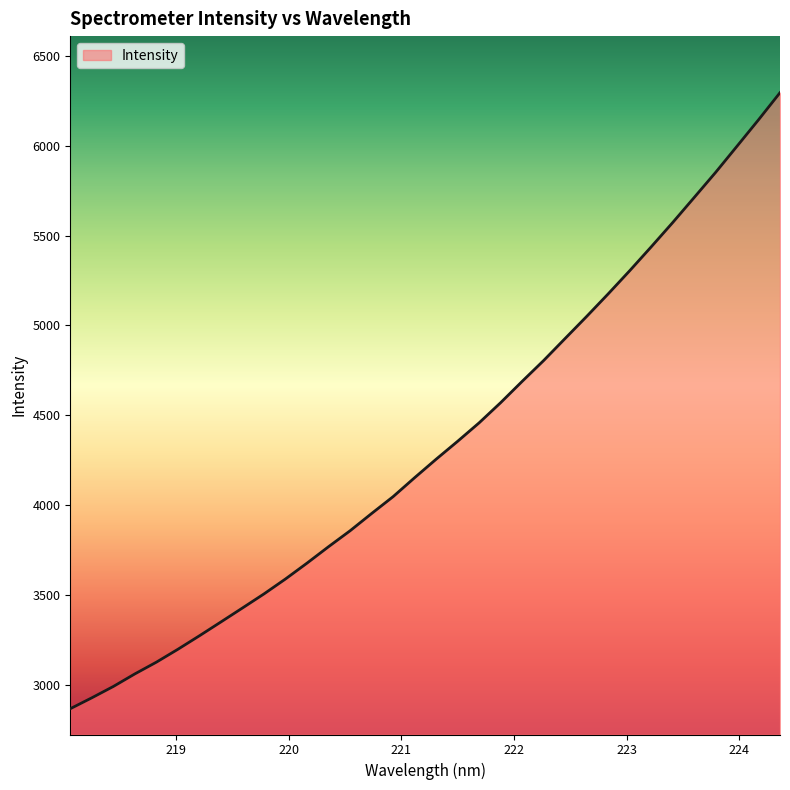

What is the smallest value displayed?

2868.0